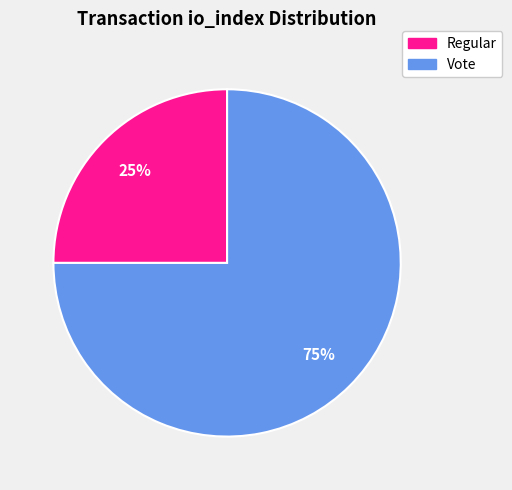

To the nearest percent, what is the difference between the Regular and Vote slice percentages?

50%